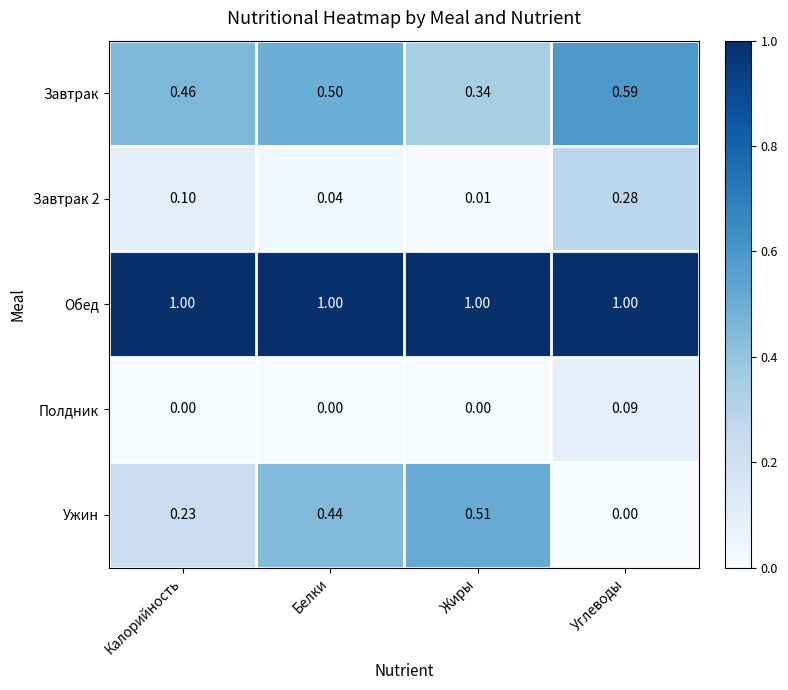

What is the spread (max minus min) of values at Калорийность?

1.0